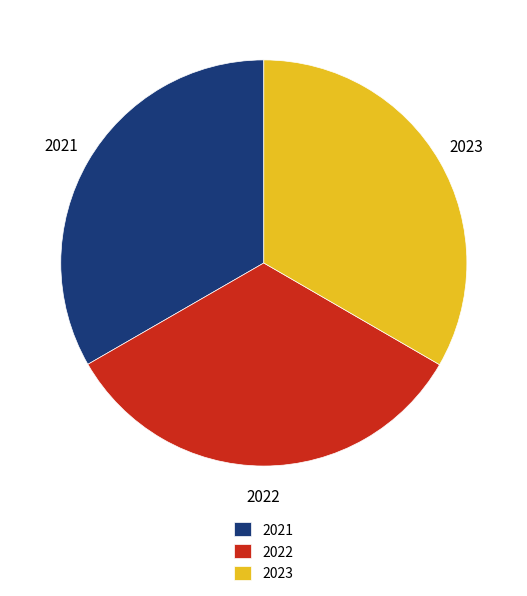

Is it true that 2023 is 19% of the pie?

False